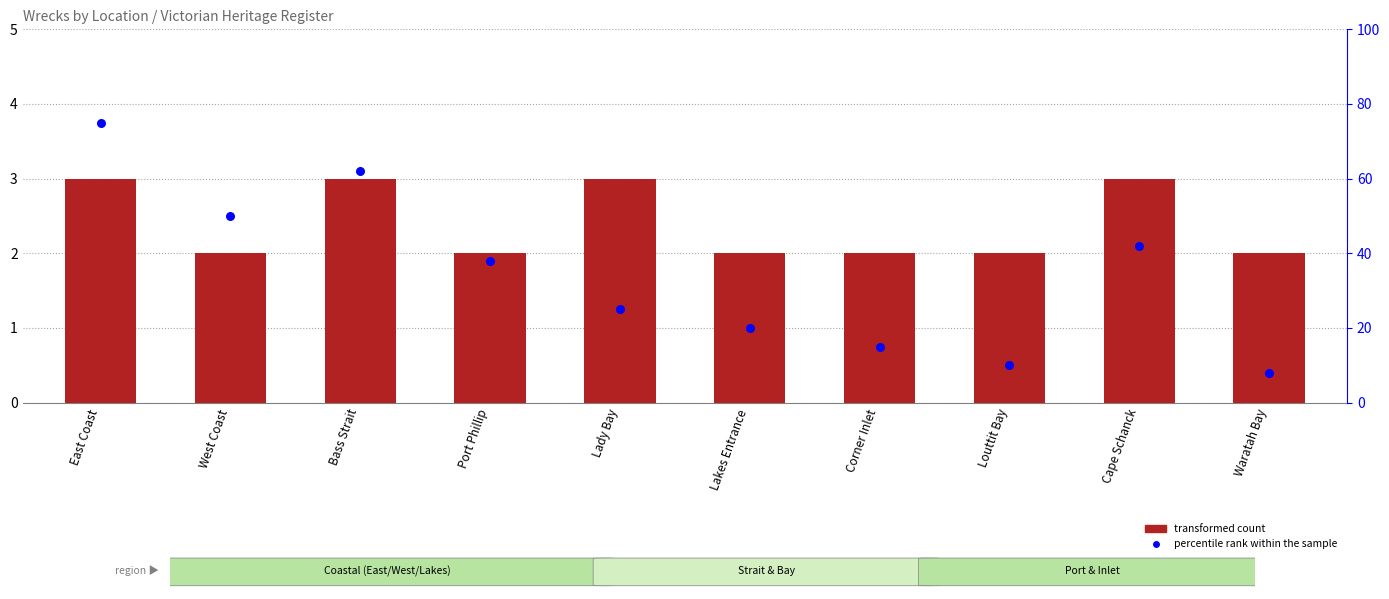

Which series reaches the maximum Y coordinate?

percentile rank within the sample